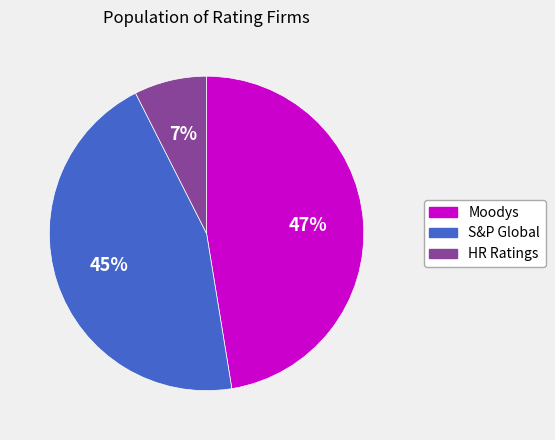

To the nearest percent, what percentage of the pie is Moodys?

47%